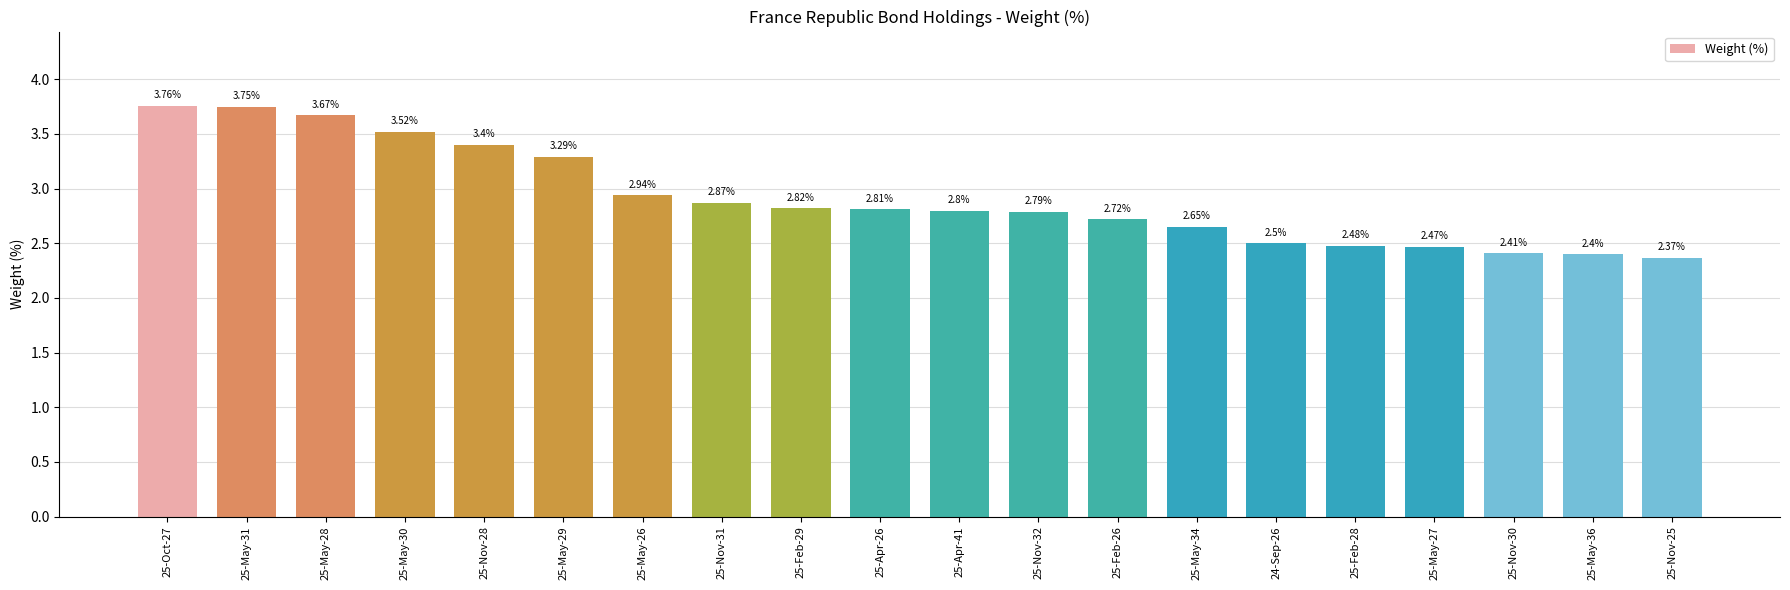

Is it true that the value at 25-May-26 is 1.9?

False